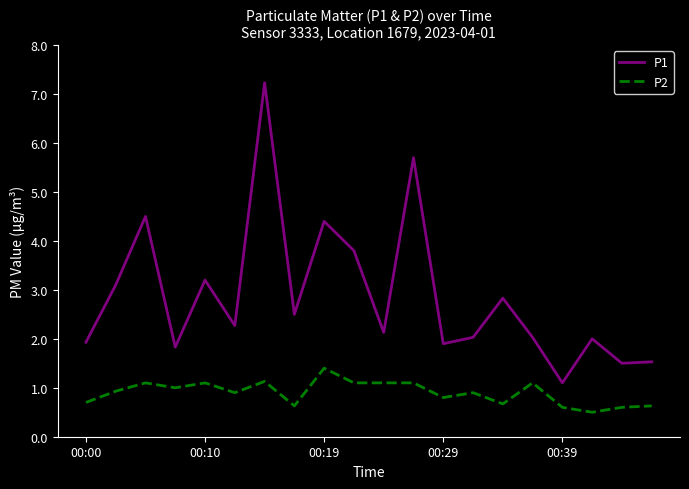

List the series in order of their overall mean, highest first.

P1, P2